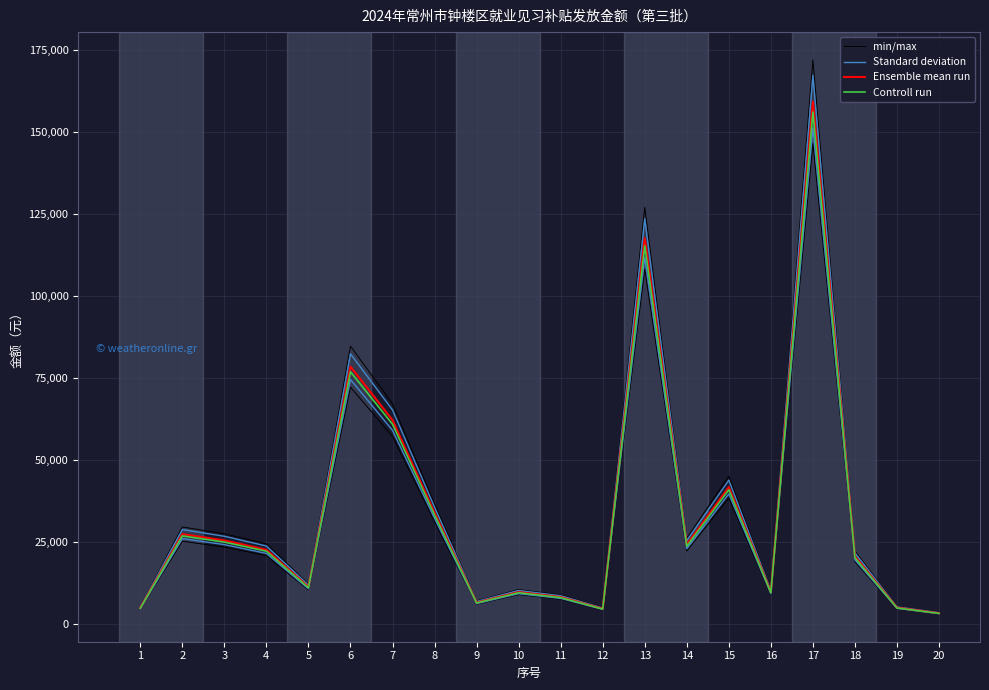

True or false: Controll run and Ensemble mean run cross at least once.

False